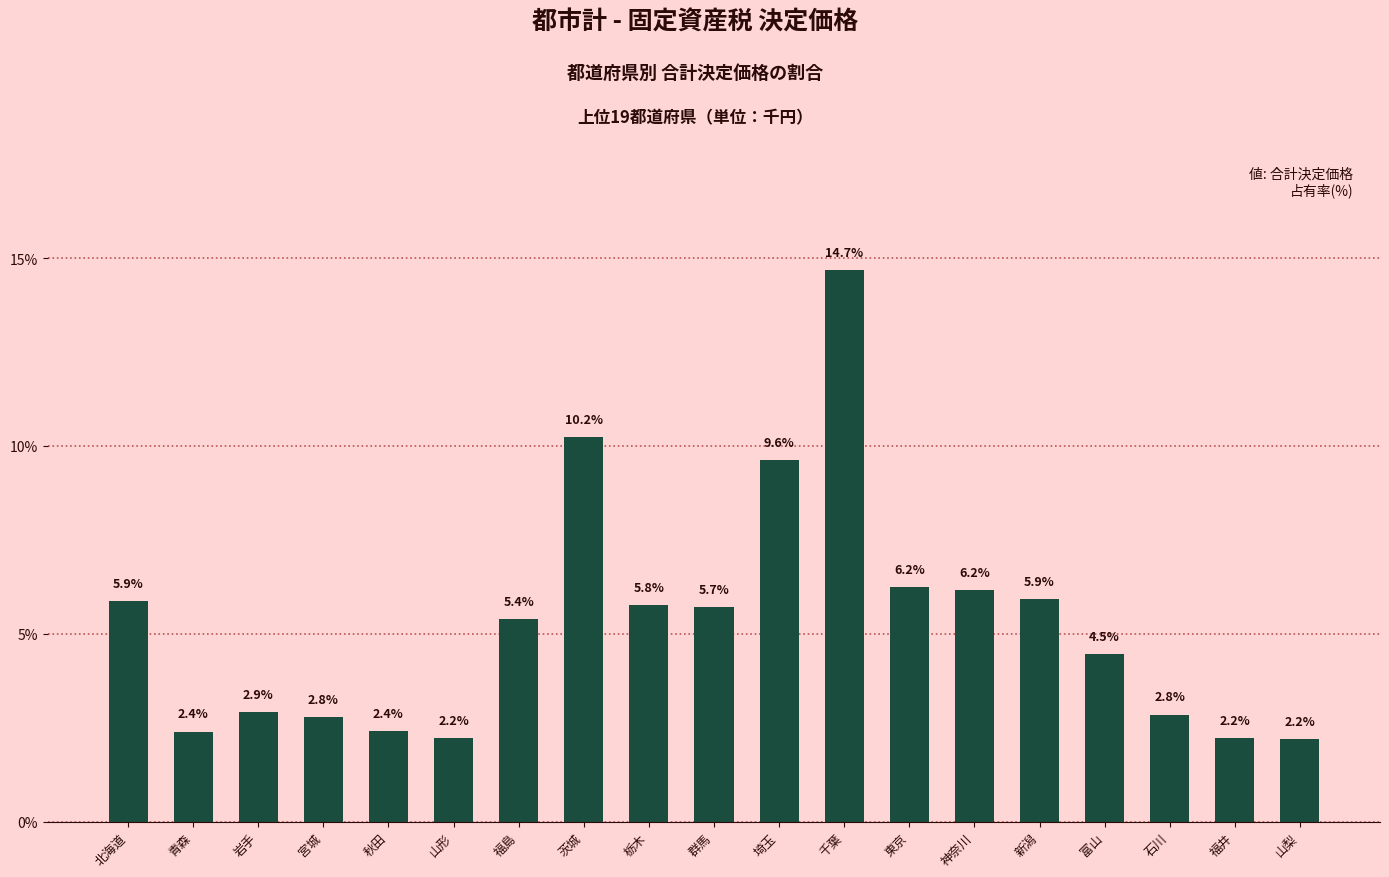

Count the number of data series in this chart.

1